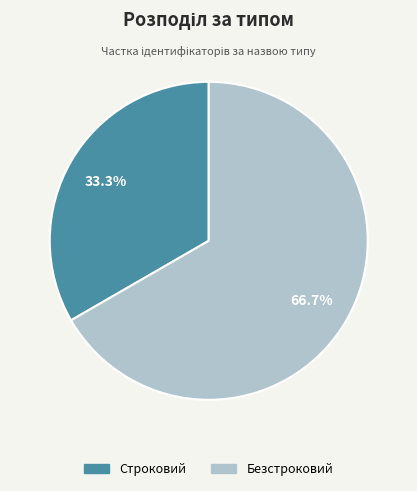

Count the number of slices in the pie.

2